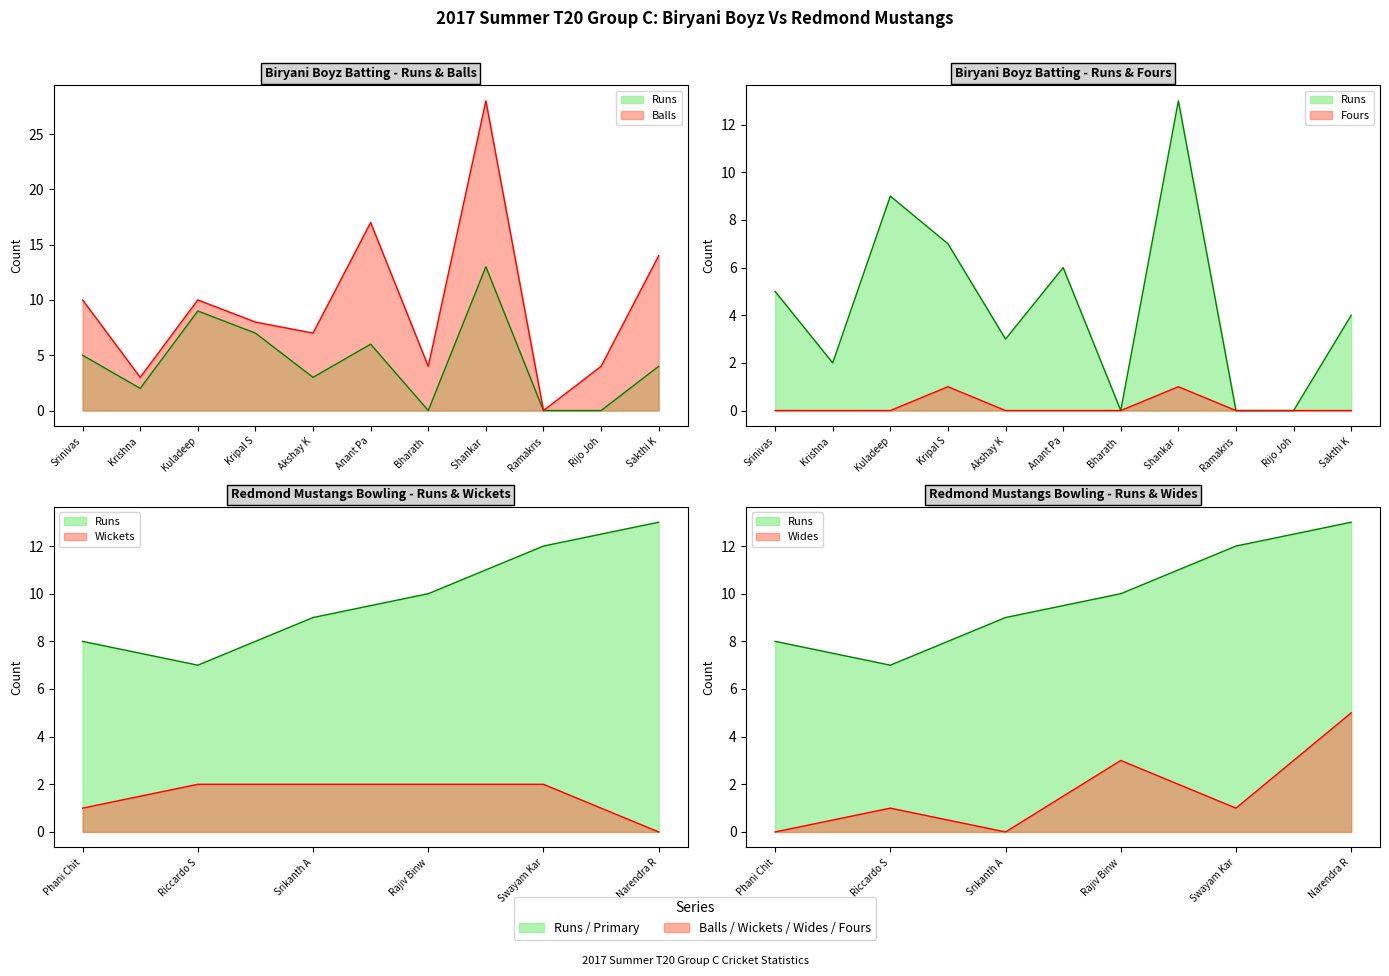

What is the sum of the Fours values at Rijo Joh and Shankar ?

1